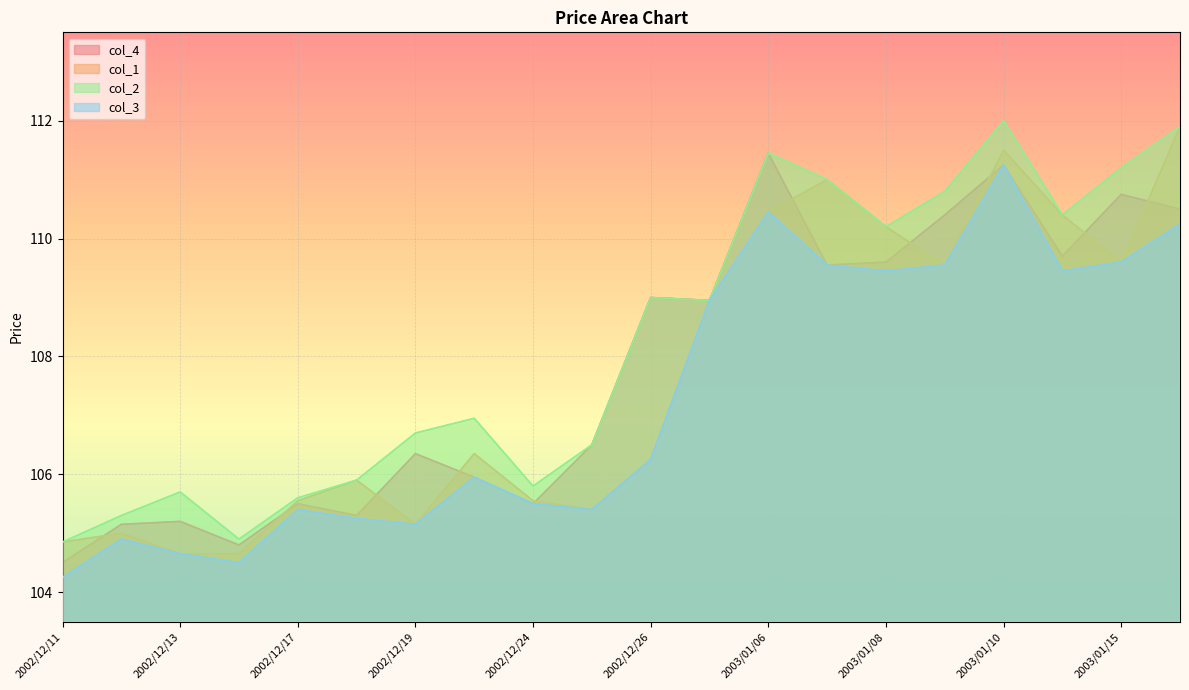

True or false: col_1 has a value of 105.5 at 2002/12/17.

True